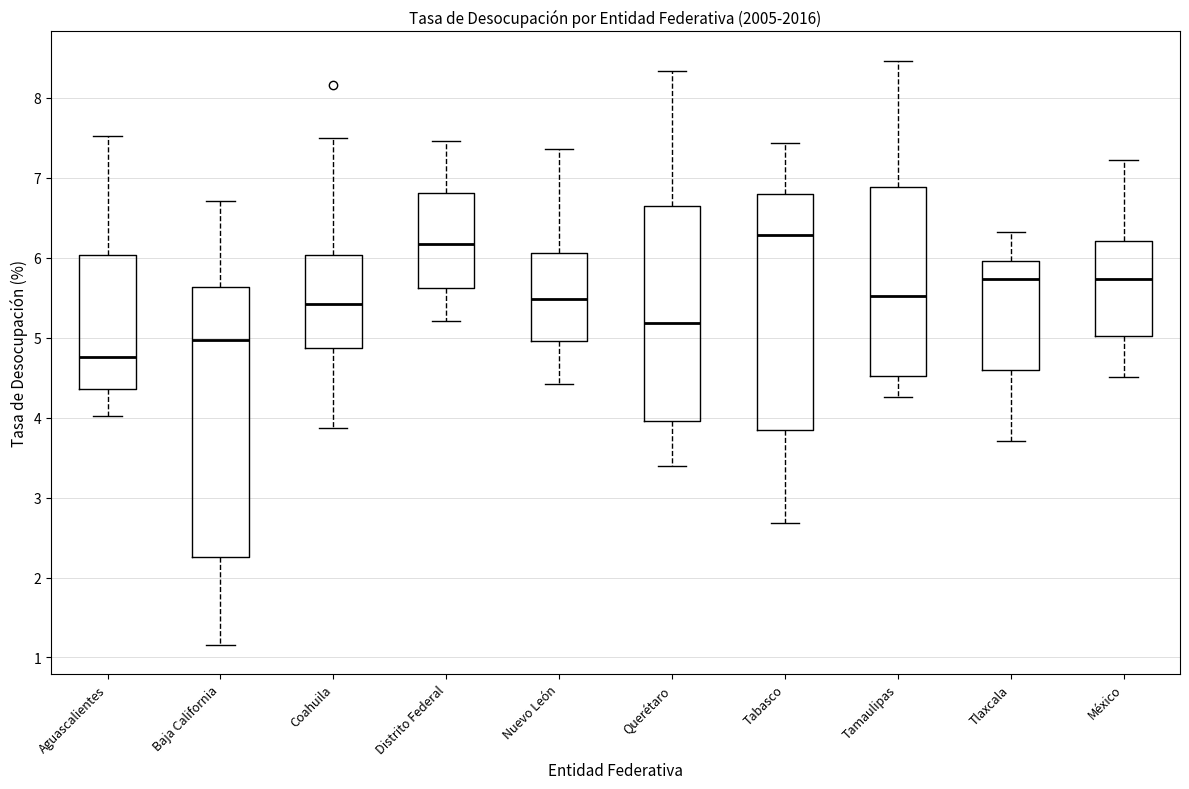

Where does the upper whisker of the box for Tamaulipas end on the y-axis? The values are not printed on the chart, so give them approximately, as read against the axis.

8.5